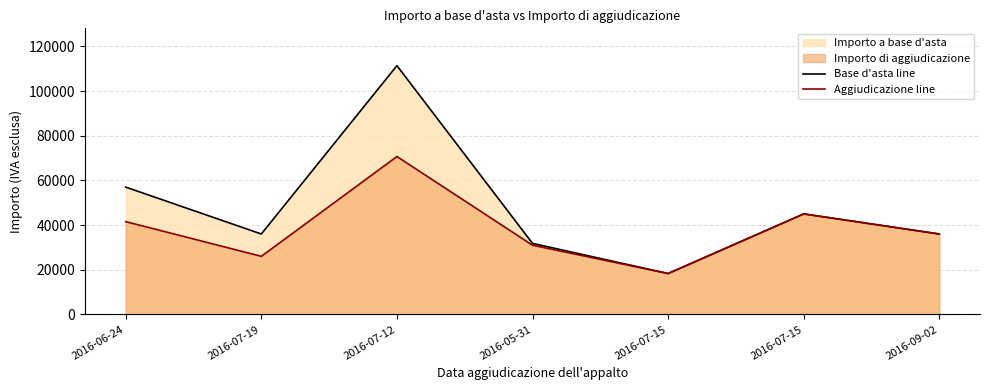

True or false: Aggiudicazione line has more than 2 points higher than both neighbors.

False